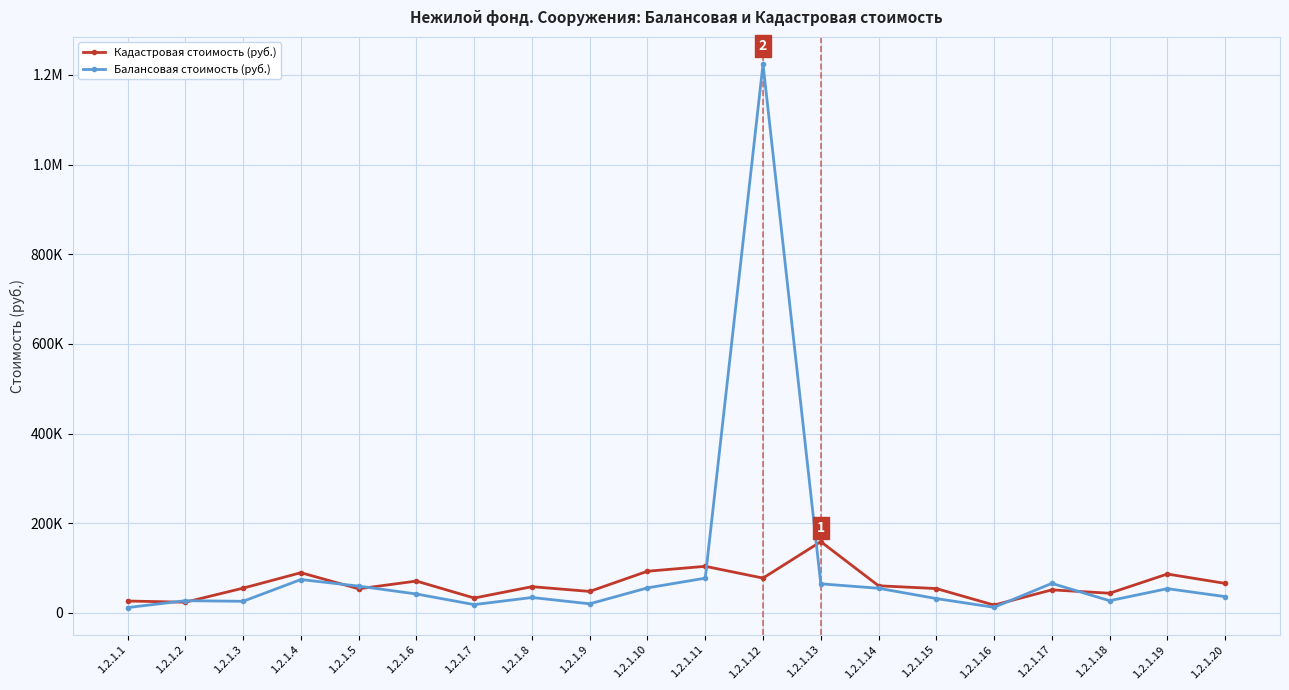

Does the chart have visible grid lines?

Yes